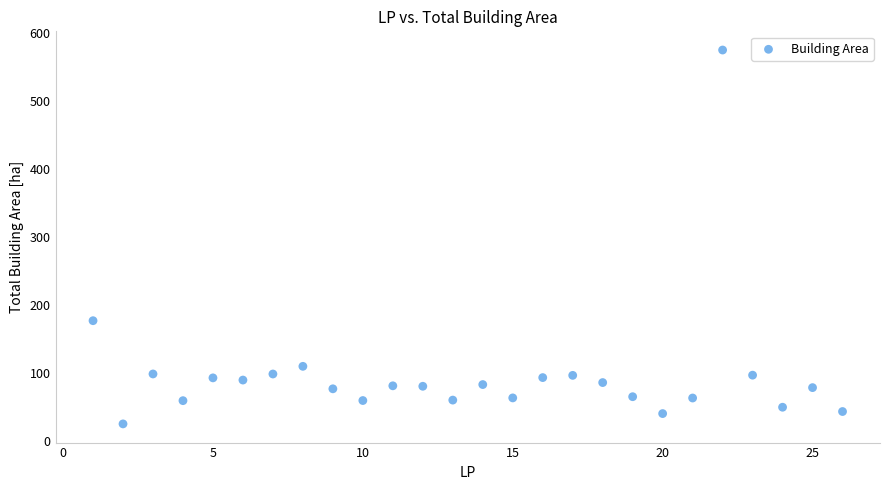

What Y value in the scatter plot is closest to 299?

177.0